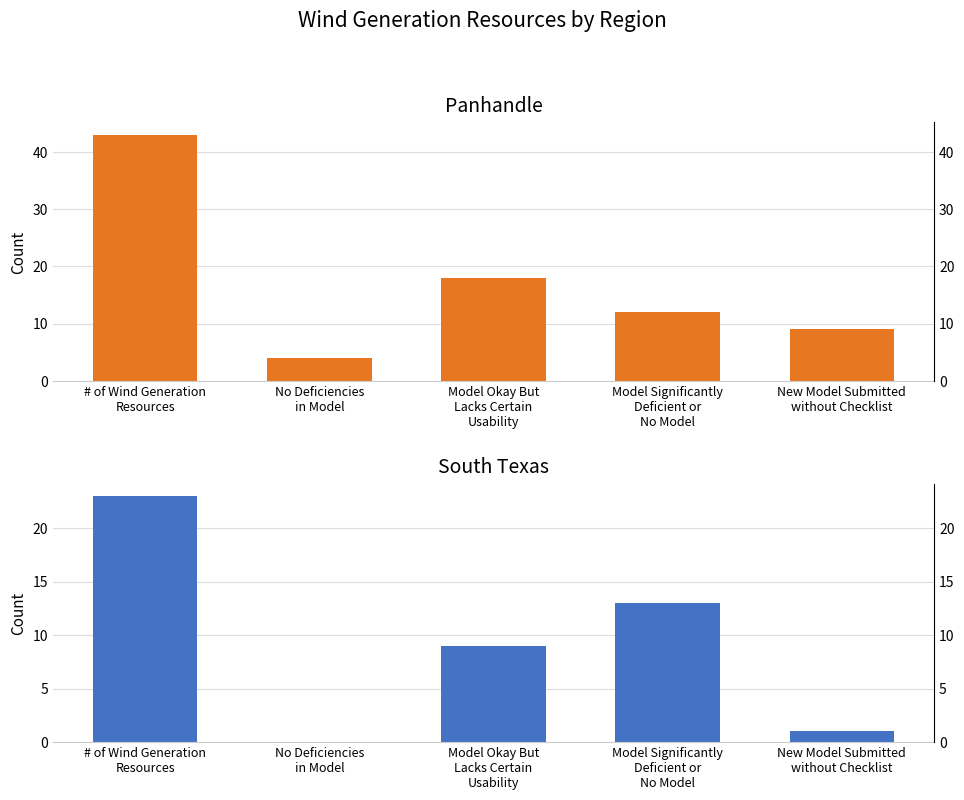

Is it true that South Texas equals 1 at New Model Submitted
without Checklist?

True